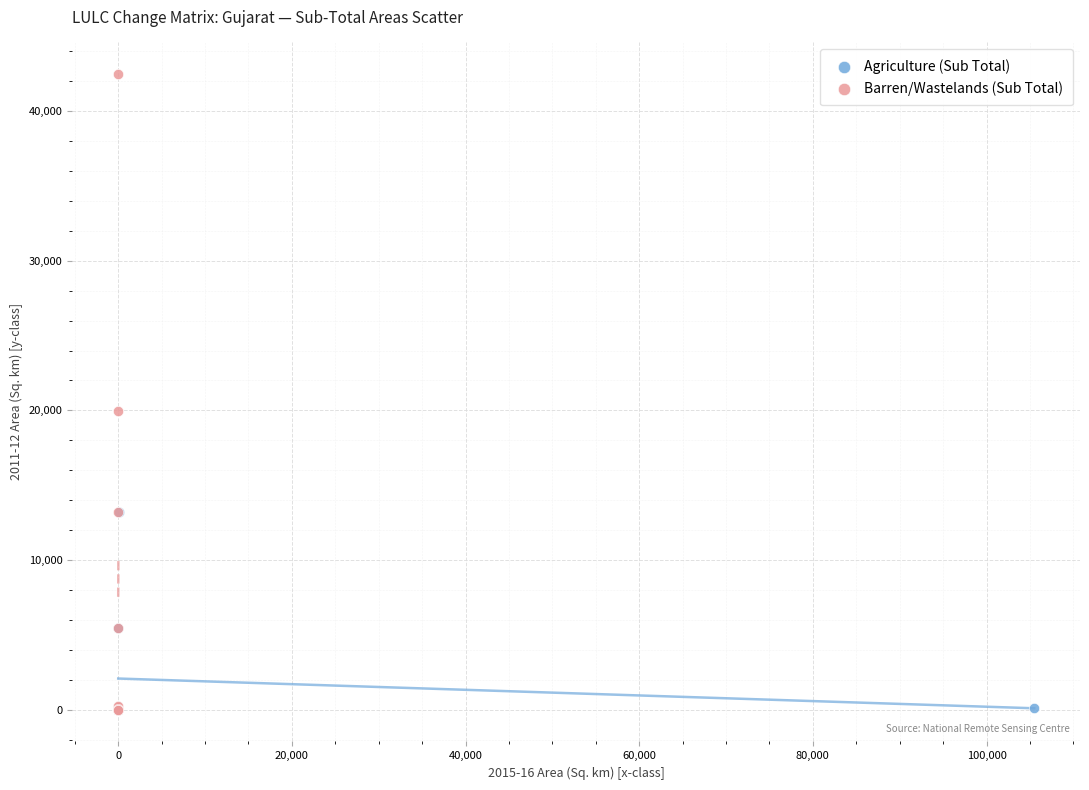

Which series has the largest Y range (max minus min)?

Barren/Wastelands (Sub Total)